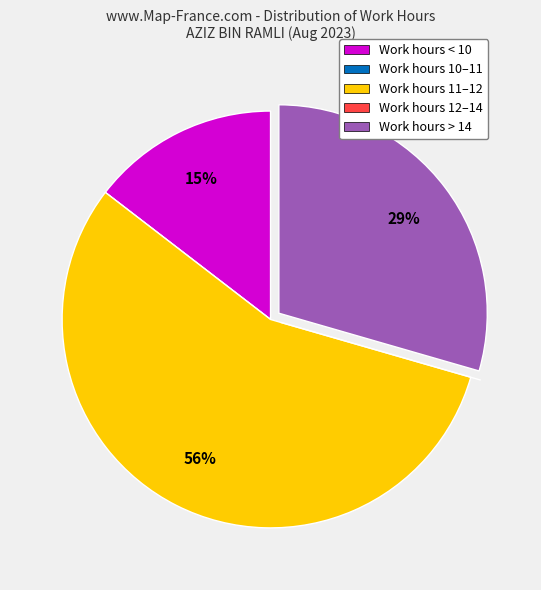

Is there any slice that represents more than half of the pie?

Yes